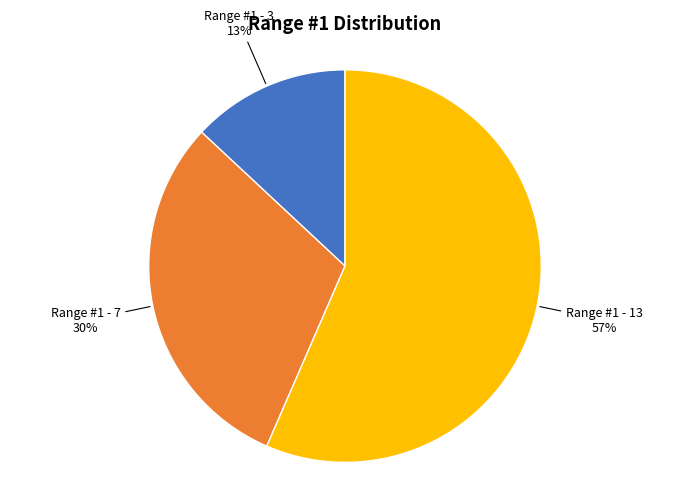

Does any single category account for the majority?

Yes